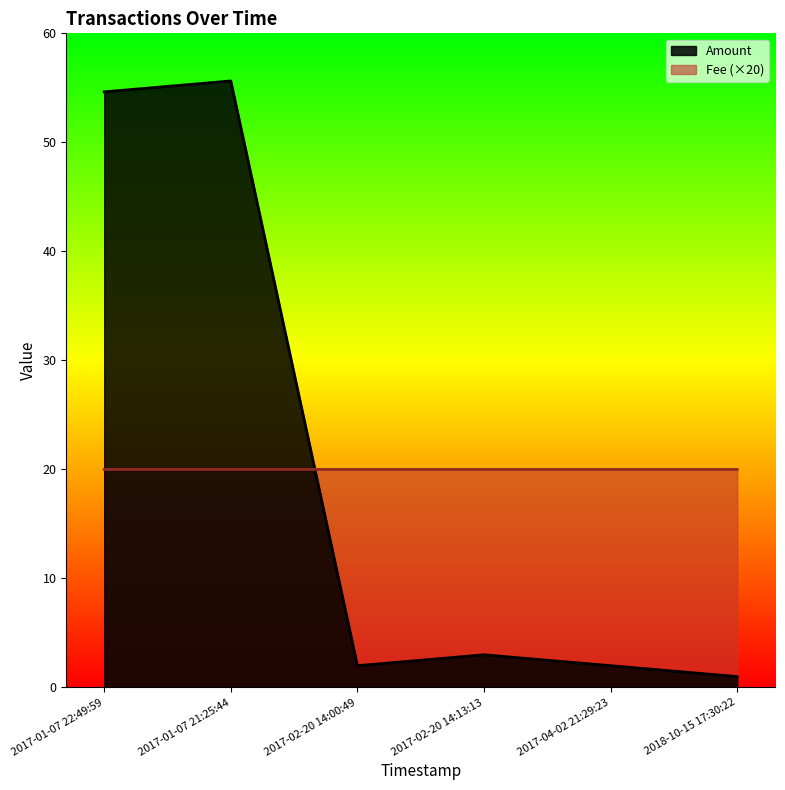

Reading right to left, what are all the values shown in this chart?

Amount: 2018-10-15 17:30:22=1.0	2017-04-02 21:29:23=2.0	2017-02-20 14:13:13=3.0	2017-02-20 14:00:49=2.0	2017-01-07 21:25:44=55.6	2017-01-07 22:49:59=54.6
Fee: 2018-10-15 17:30:22=20.0	2017-04-02 21:29:23=20.0	2017-02-20 14:13:13=20.0	2017-02-20 14:00:49=20.0	2017-01-07 21:25:44=20.0	2017-01-07 22:49:59=20.0